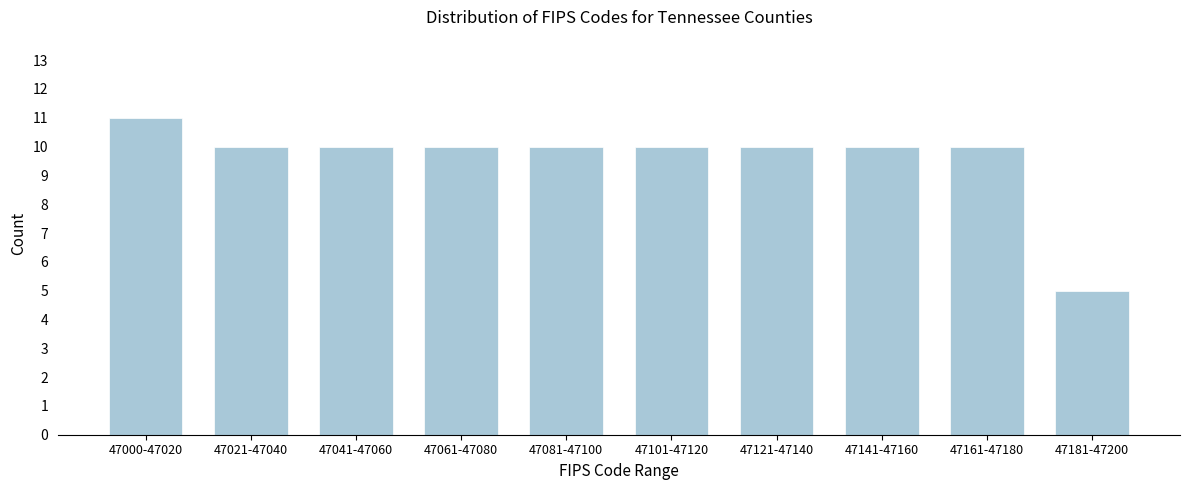

Reading right to left, what are all the values shown in this chart?

47181-47200=5	47161-47180=10	47141-47160=10	47121-47140=10	47101-47120=10	47081-47100=10	47061-47080=10	47041-47060=10	47021-47040=10	47000-47020=11